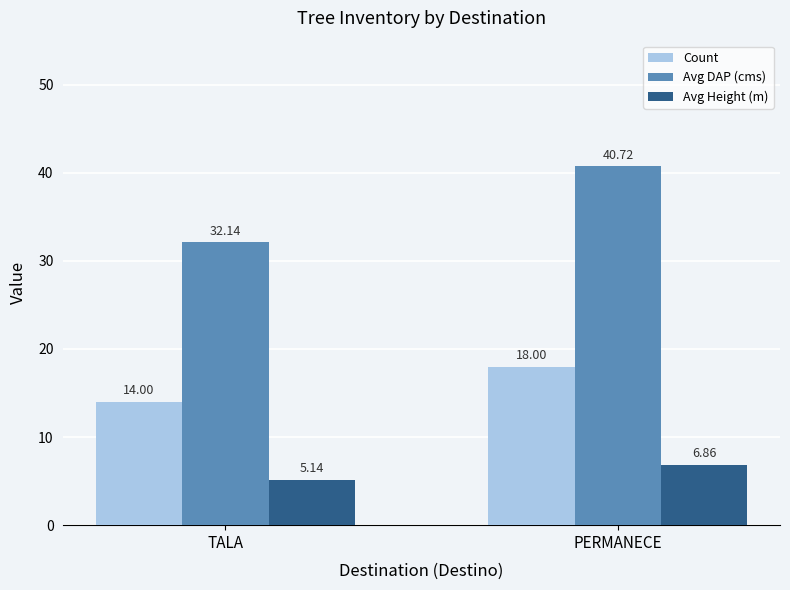

True or false: Avg DAP (cms) has a value of 63.6 at PERMANECE.

False